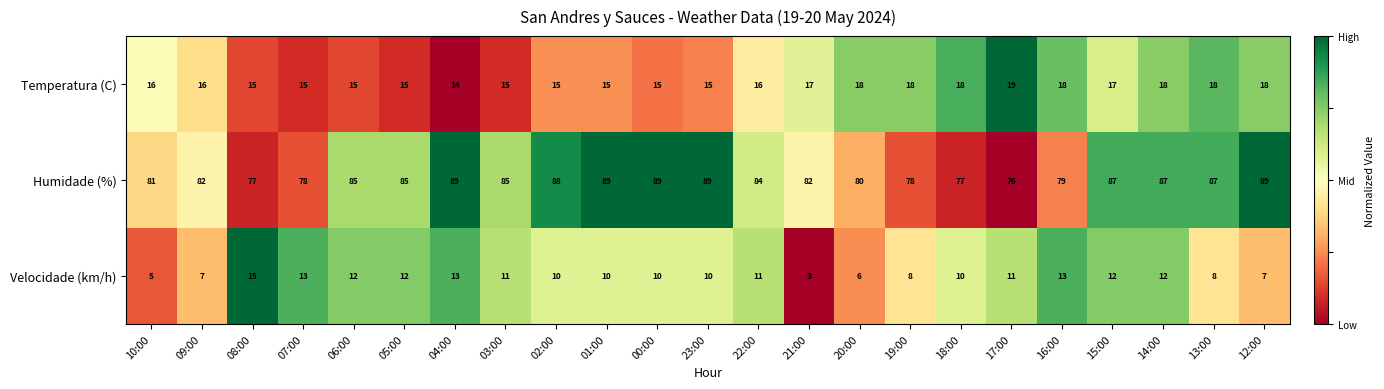

At 04:00, list the series in order from largest to smallest.

Humidade (%), Temperatura (C), Velocidade (km/h)